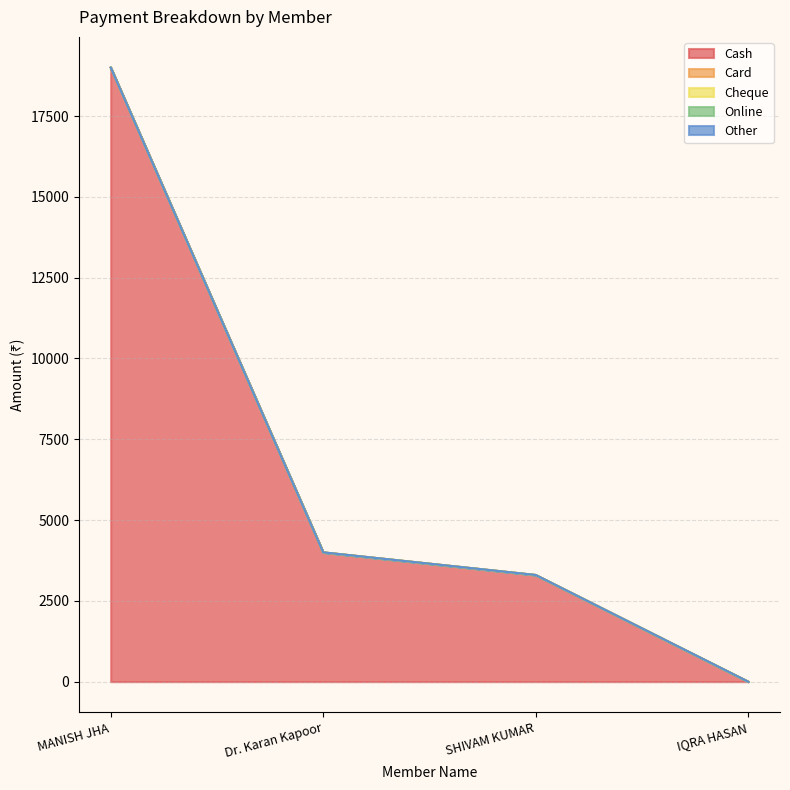

What are all the series names shown in the legend?

Cash, Card, Cheque, Online, Other